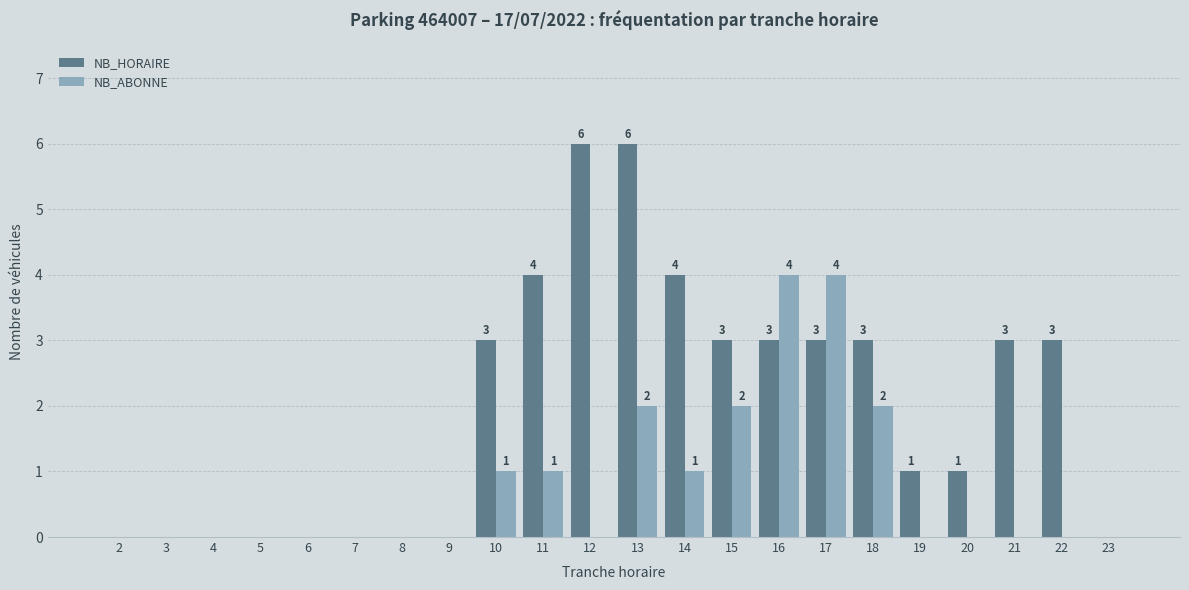

What is the difference between the NB_HORAIRE values at 18 and 13?

3